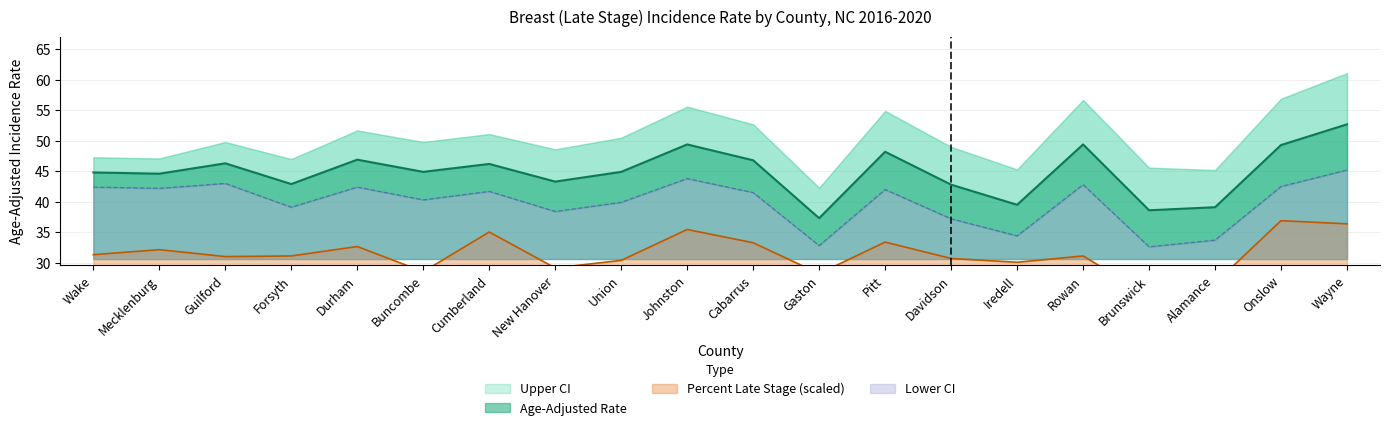

At which category is the sum across all series the highest?

Wayne